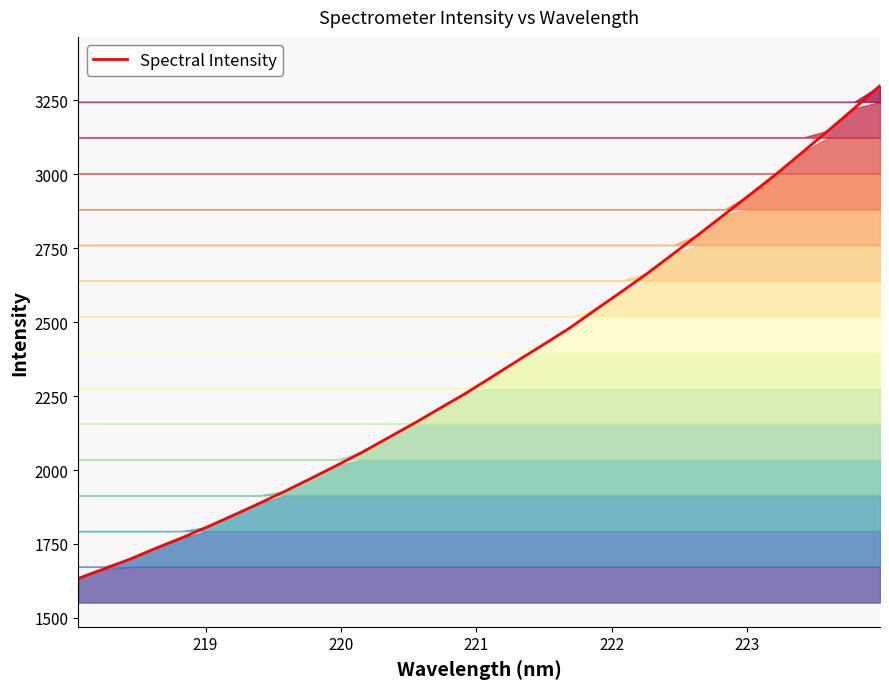

What is the greatest value displayed?

3299.0